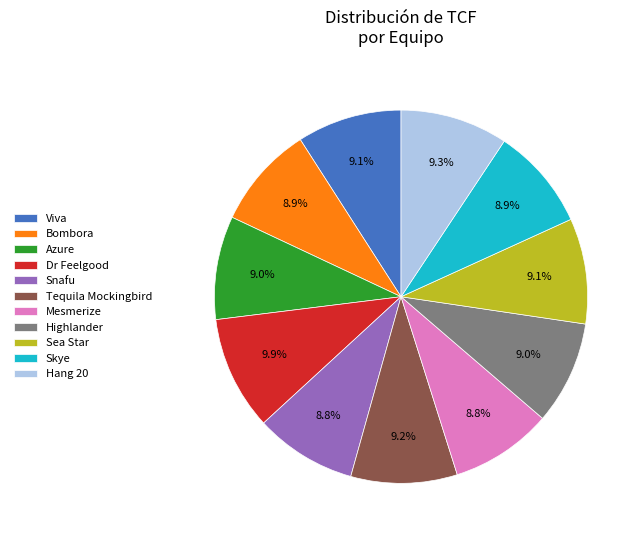

To the nearest percent, what percentage of the pie is Highlander?

9%